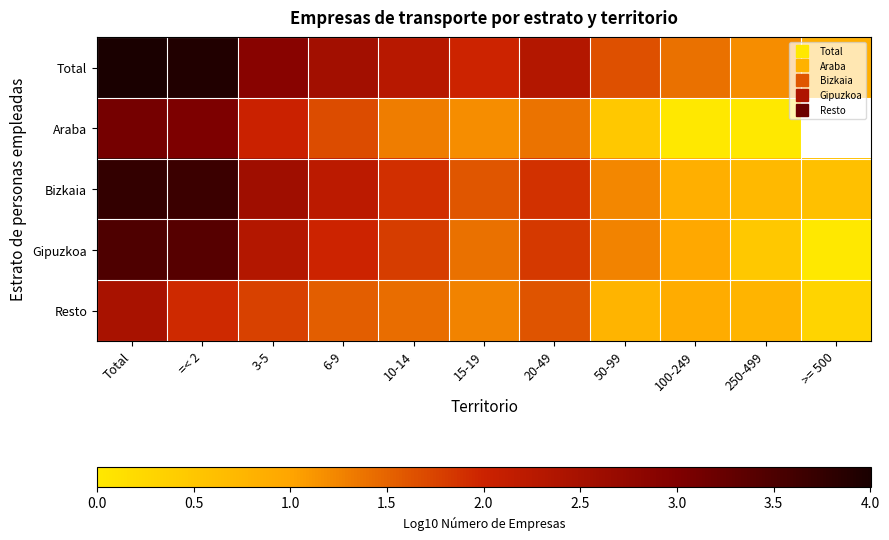

At which category does the chart reach its minimum across all series?

100-249